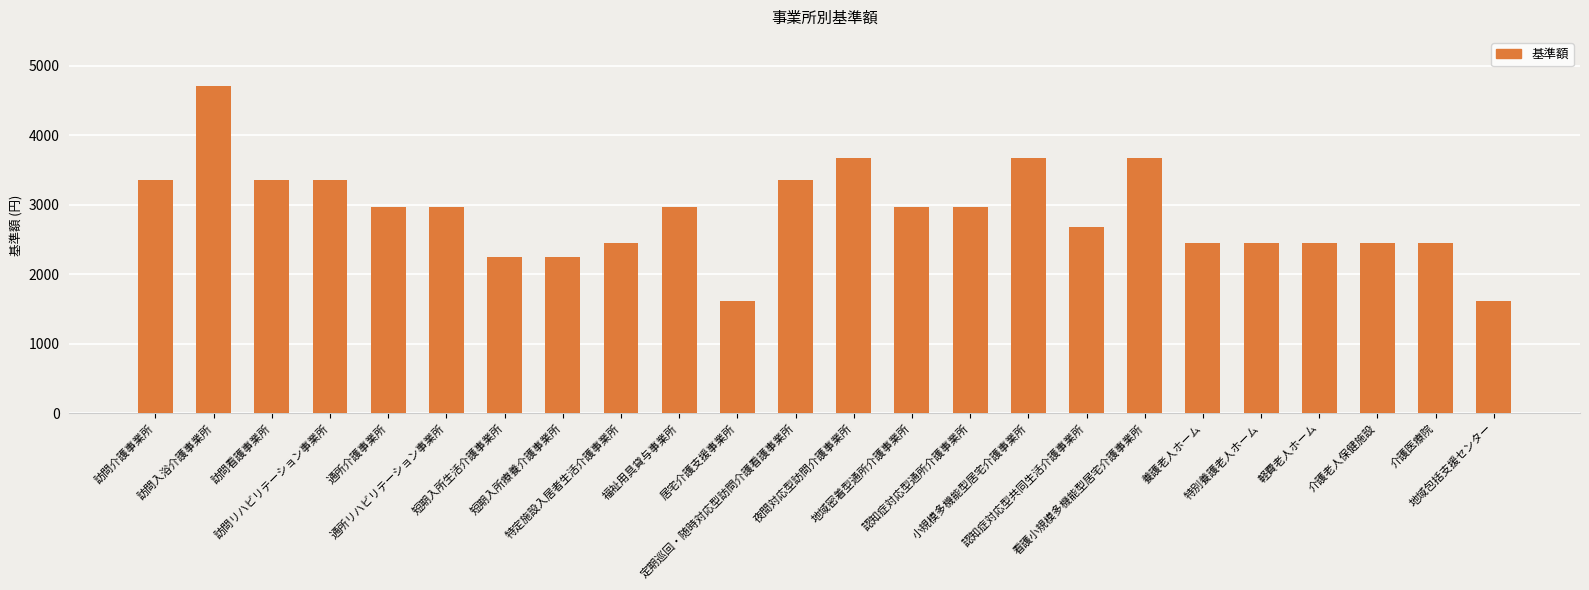

Reading left to right, what are all the values shown in this chart?

訪問介護事業所=3360	訪問入浴介護事業所=4710	訪問看護事業所=3360	訪問リハビリテーション事業所=3360	通所介護事業所=2975	通所リハビリテーション事業所=2975	短期入所生活介護事業所=2250	短期入所療養介護事業所=2250	特定施設入居者生活介護事業所=2450	福祉用具貸与事業所=2975	居宅介護支援事業所=1612	定期巡回・随時対応型訪問介護看護事業所=3360	夜間対応型訪問介護事業所=3675	地域密着型通所介護事業所=2975	認知症対応型通所介護事業所=2975	小規模多機能型居宅介護事業所=3675	認知症対応型共同生活介護事業所=2675	看護小規模多機能型居宅介護事業所=3675	養護老人ホーム=2450	特別養護老人ホーム=2450	軽費老人ホーム=2450	介護老人保健施設=2450	介護医療院=2450	地域包括支援センター=1612